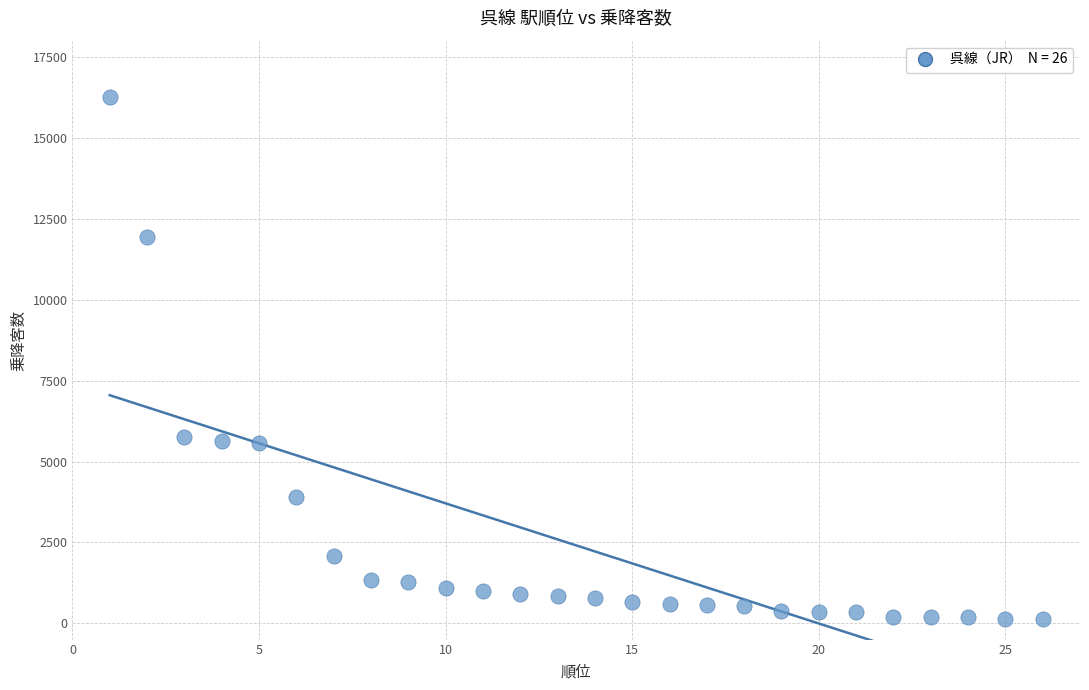

What is the range of Y values (max minus min)?

16142